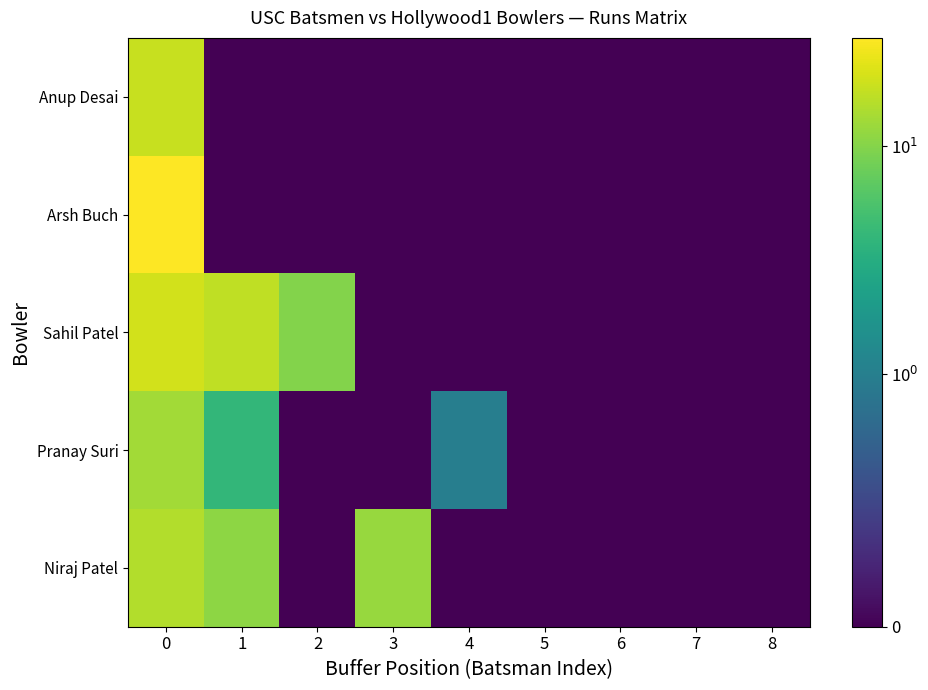

At how many categories does at least one series exceed 8?

4